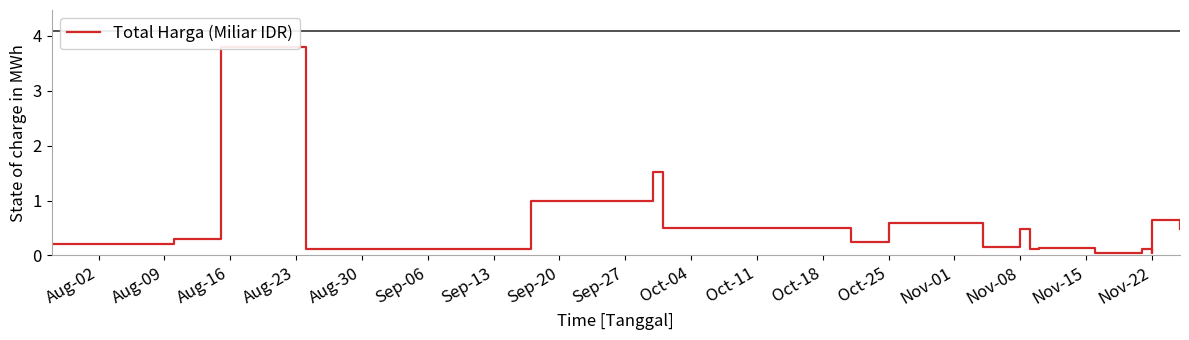

True or false: the data has more than 0 interior local peaks.

True